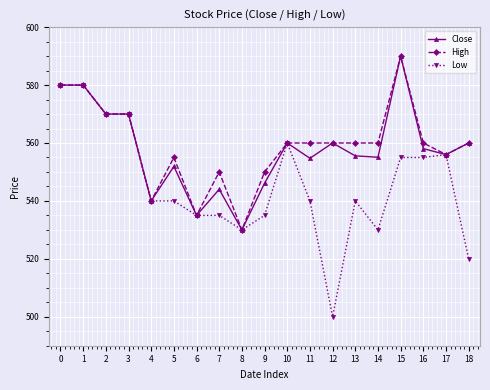

What is the minimum value shown in the chart?

500.0